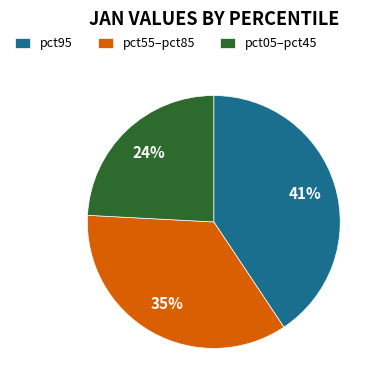

The pct95 slice represents 28% of the pie. True or false?

False